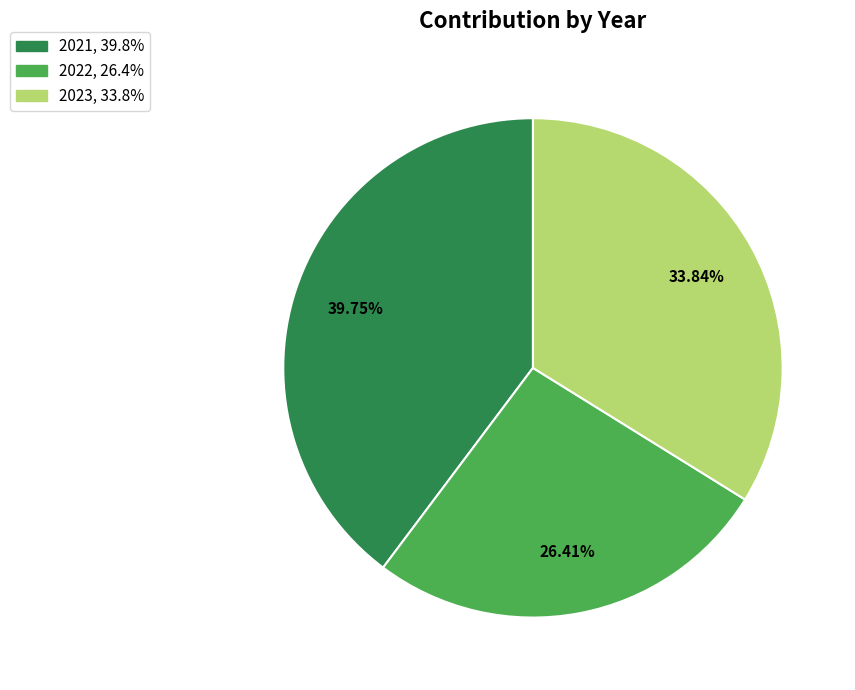

Which slice is the largest?

2021